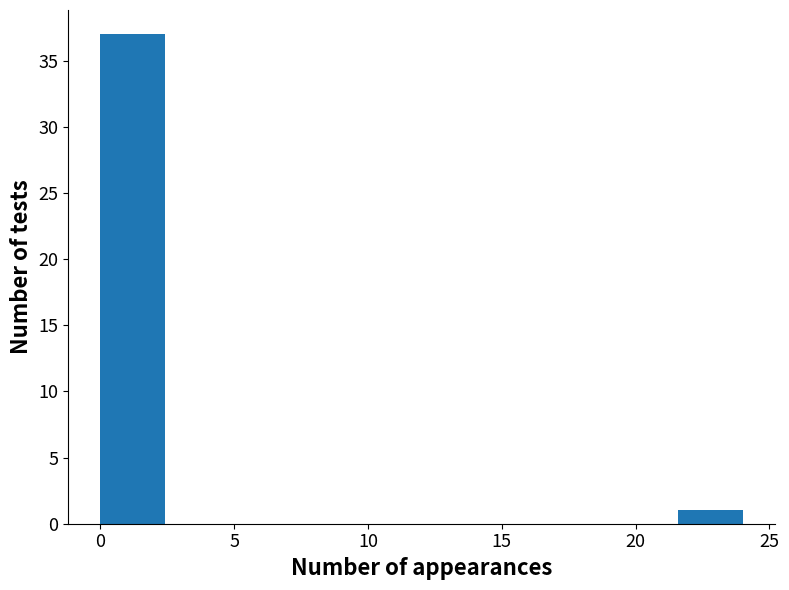

Over which range of the x-axis is the bar tallest?

0.0 to 2.4